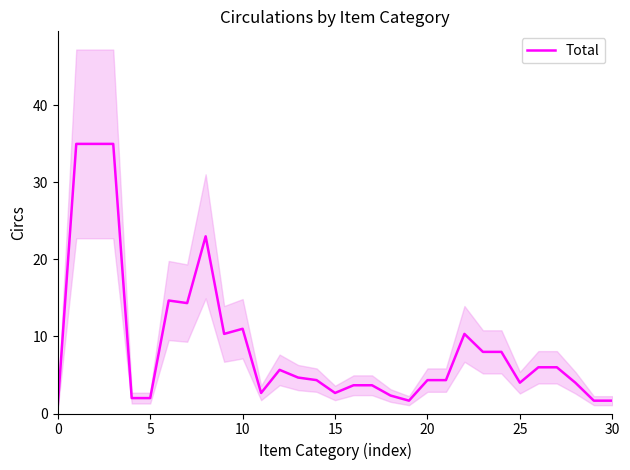

What is the maximum value for Total?

35.0